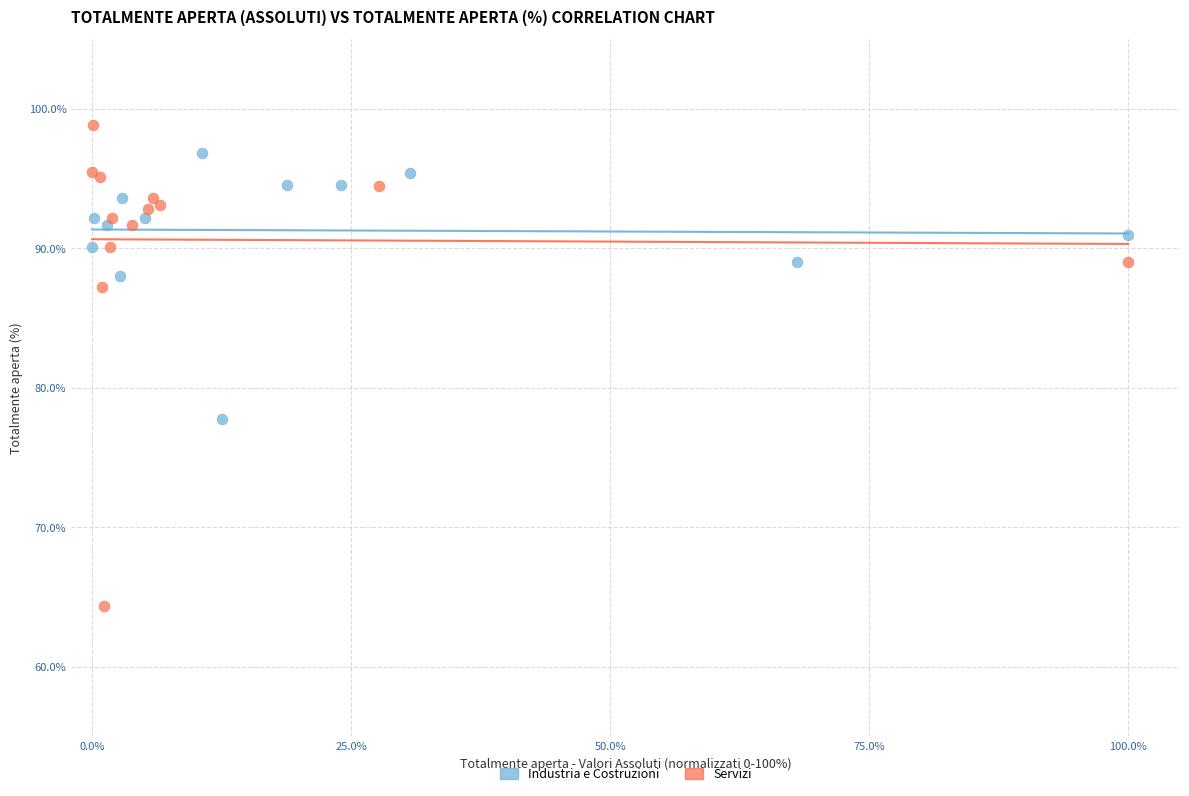

What are all the series names shown in the legend?

Industria e Costruzioni, Servizi